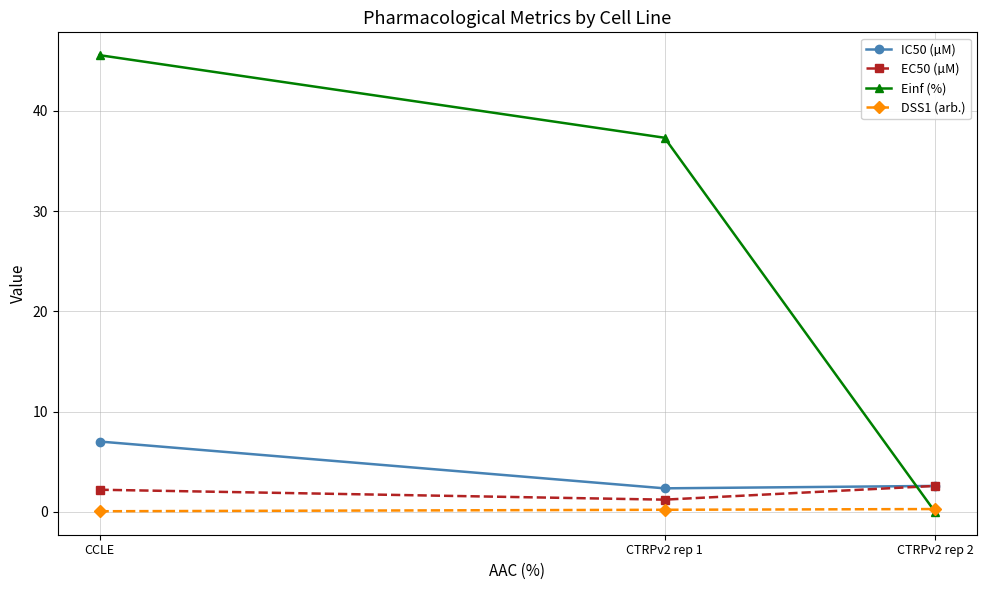

What is the difference between the maximum and minimum values in the IC50 (µM) series?

4.7